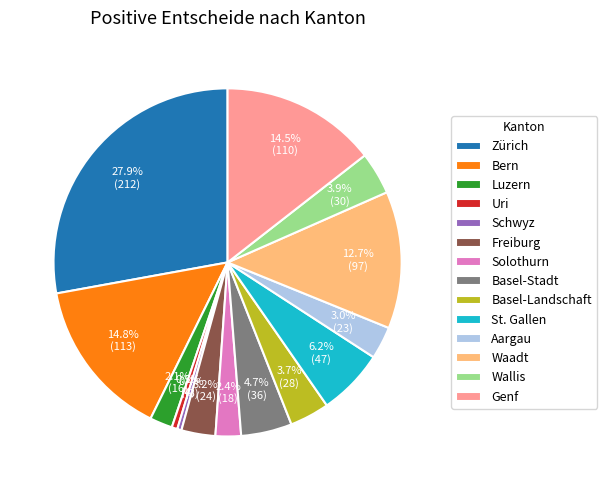

Do Schwyz and Genf together represent more than half of the pie?

No